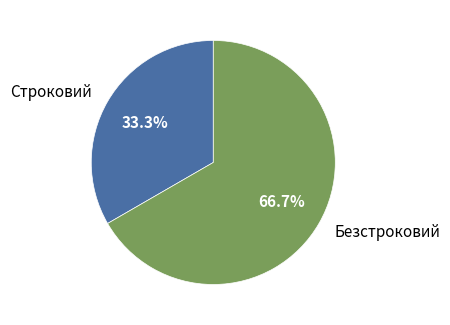

To the nearest percent, what is the difference between the Строковий and Безстроковий slice percentages?

33%